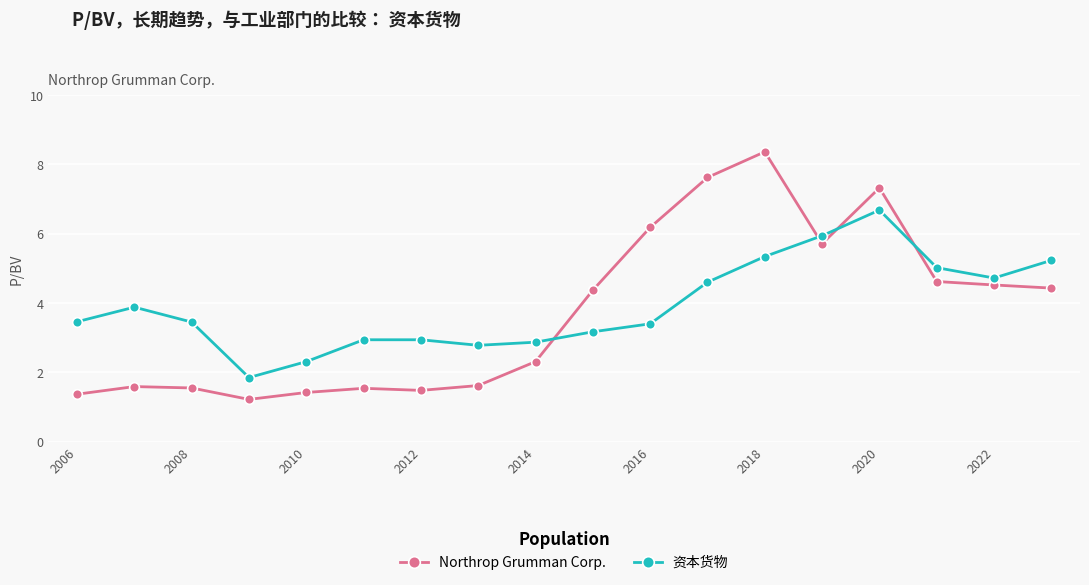

How many data points in 资本货物 are less than 3?

6